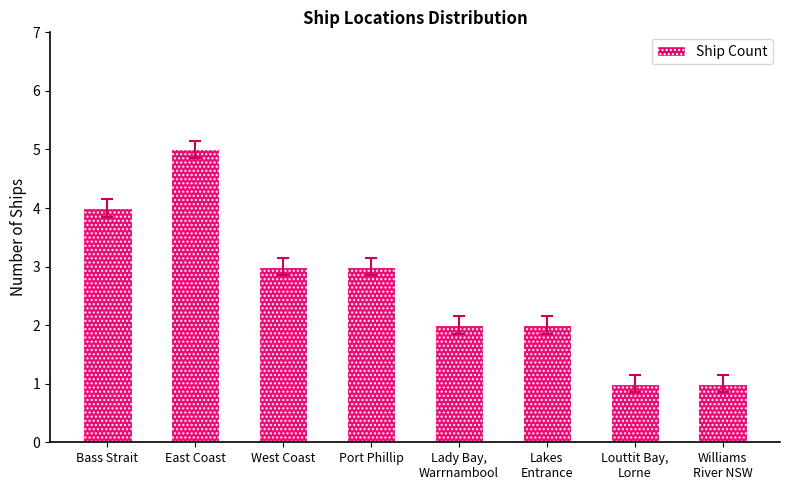

What is the change in value from Lakes
Entrance to Williams
River NSW?

-1